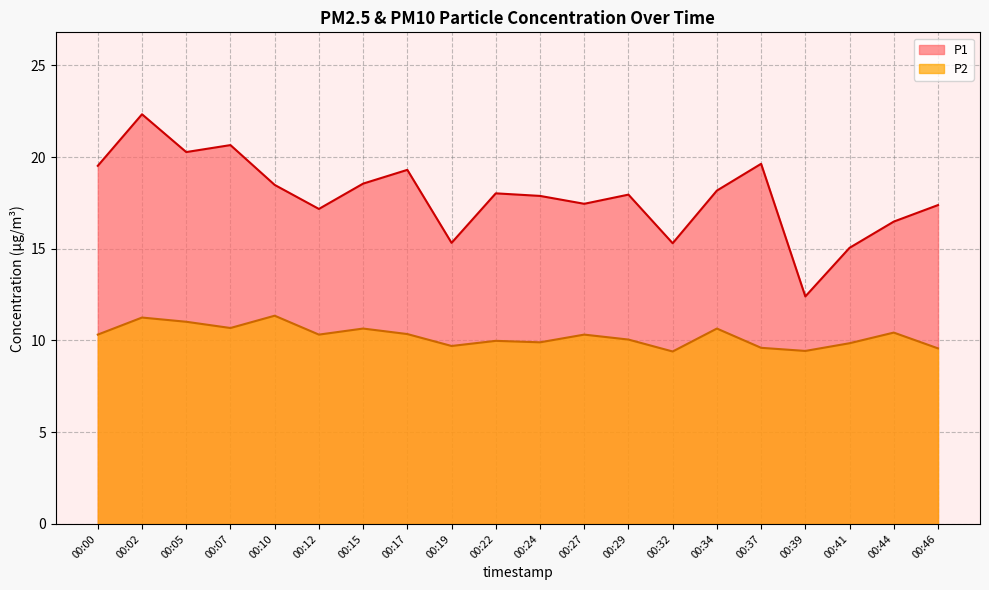

Reading left to right, list all the values displayed in this chart.

P1: 19.5	22.3	20.3	20.6	18.5	17.2	18.6	19.3	15.3	18.0	17.9	17.4	17.9	15.3	18.2	19.6	12.4	15.1	16.5	17.4
P2: 10.3	11.2	11.0	10.7	11.3	10.3	10.7	10.3	9.7	10.0	9.9	10.3	10.1	9.4	10.7	9.6	9.4	9.8	10.4	9.6